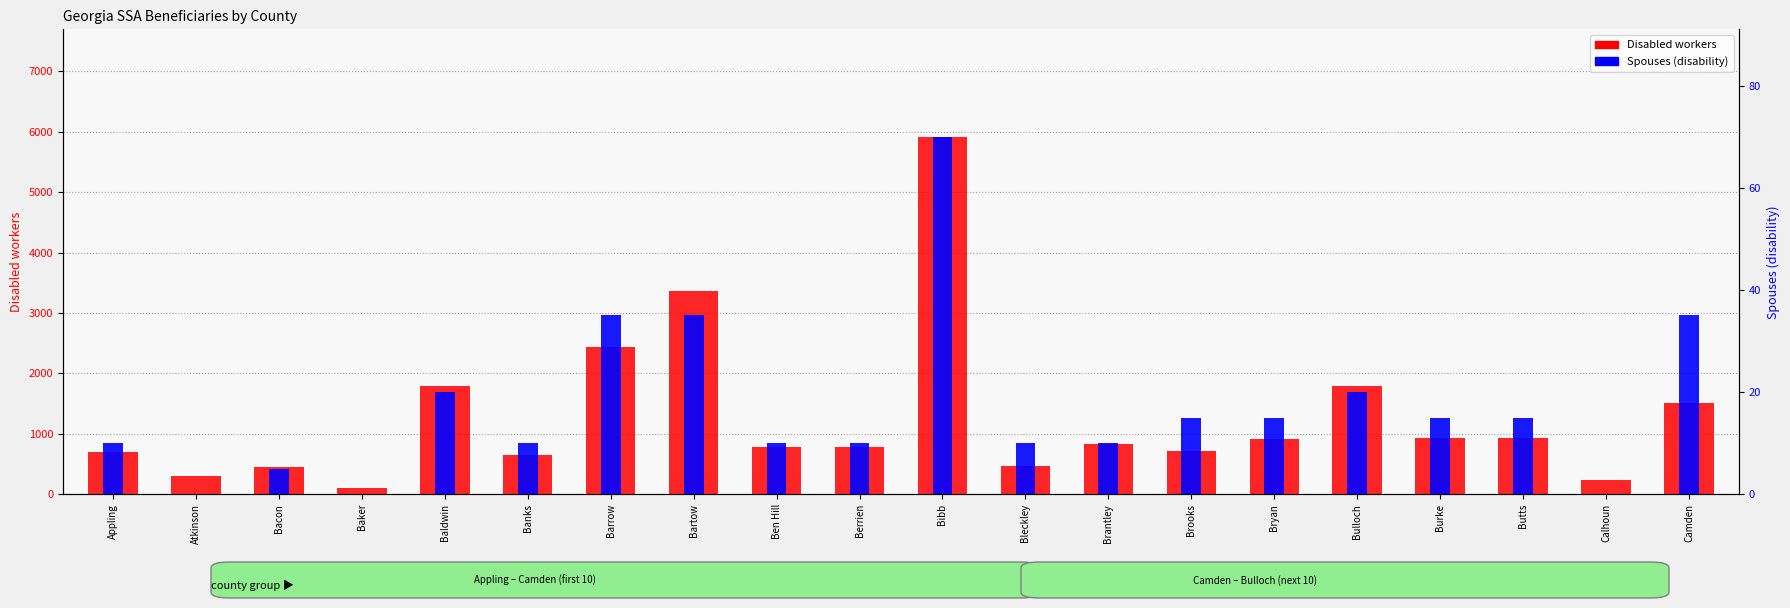

How many values in Spouses (disability) are above zero?

17